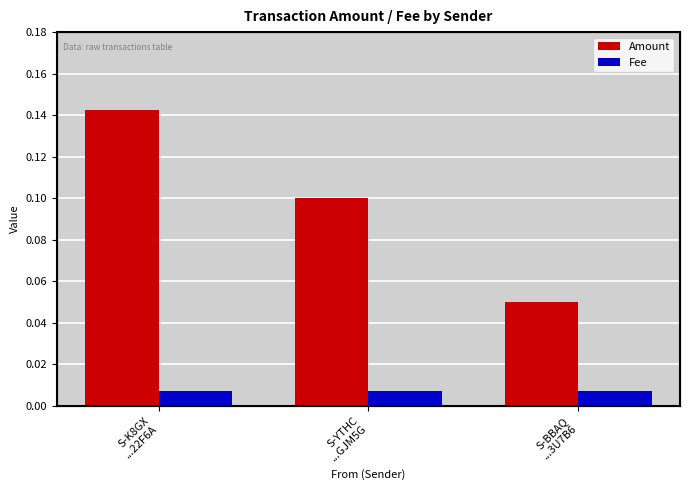

Which category has the lowest value across all series?

S-K8GX
...22F6A